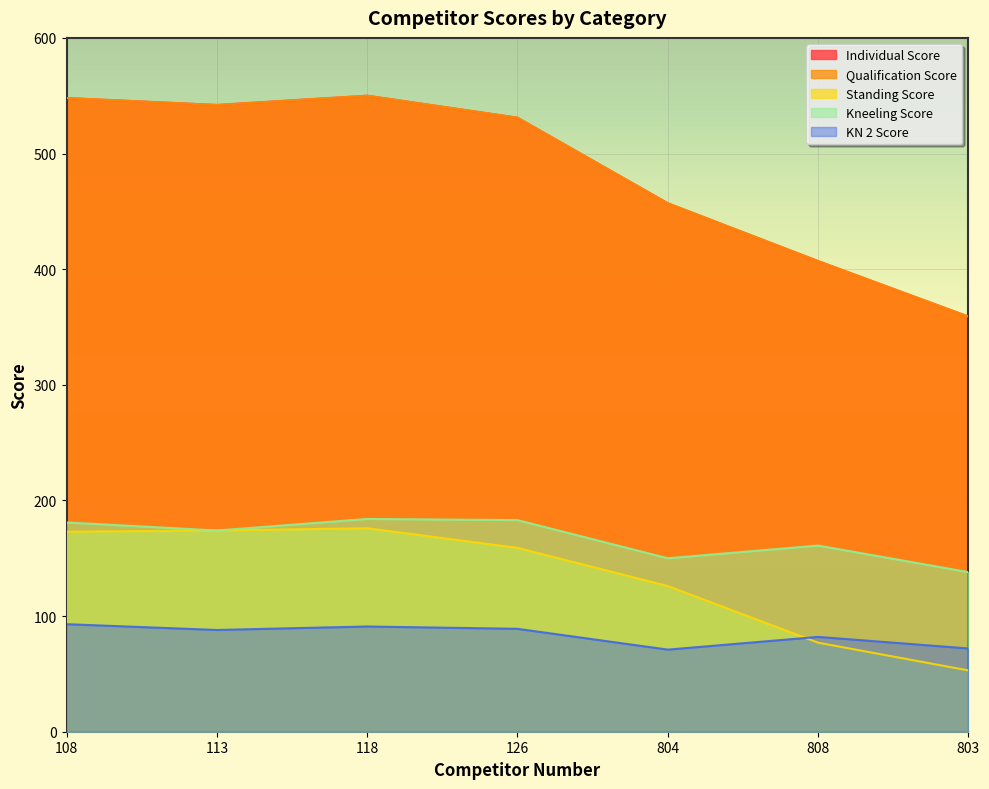

Reading right to left, what are all the values shown in this chart?

Individual Score: 359	407	457	531	550	542	548
Qualification Score: 359	407	457	531	550	542	548
Standing Score: 53	77	126	159	176	174	173
Kneeling Score: 138	161	150	183	184	174	181
KN 2 Score: 72	82	71	89	91	88	93